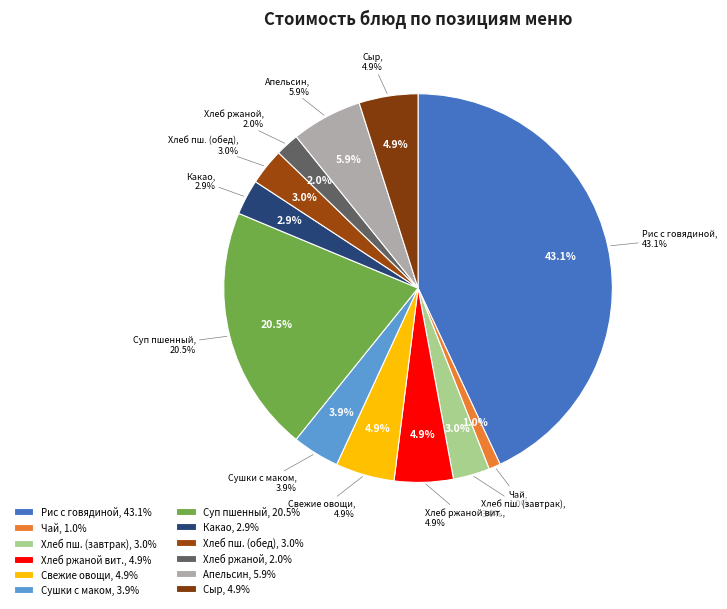

How many segments does this pie chart have?

12